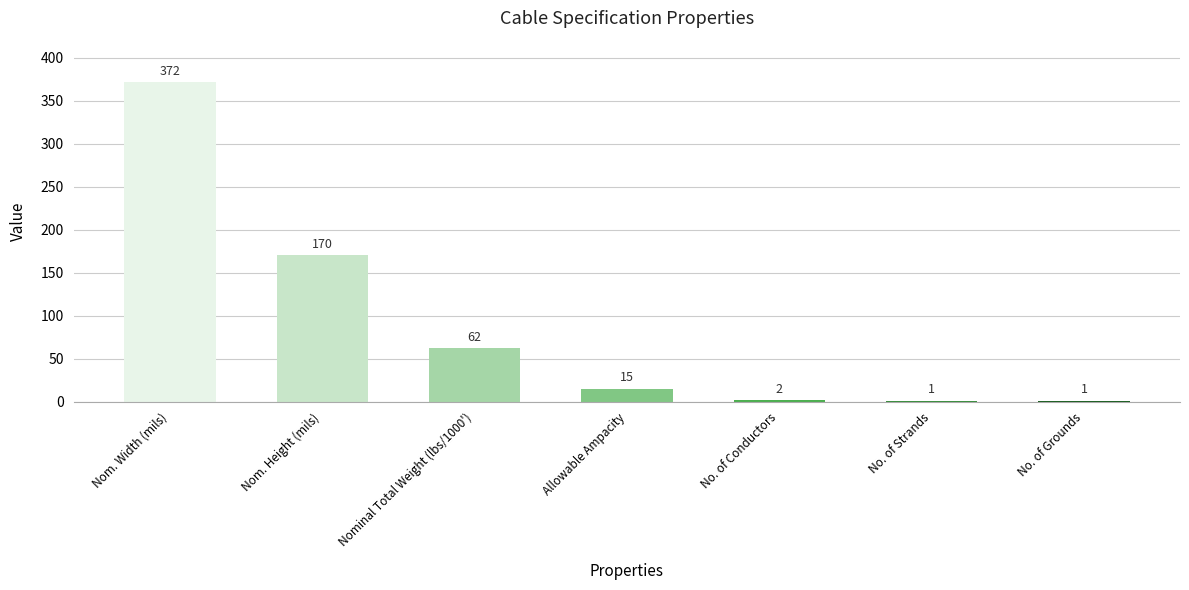

Are the bars grouped side by side (vs. stacked)?

No